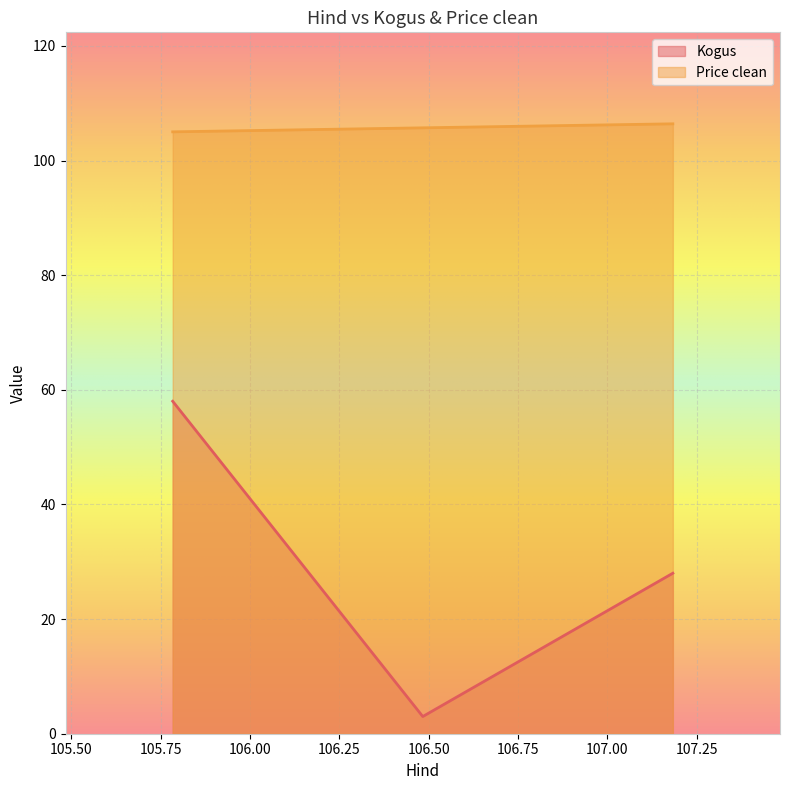

What is the total value across all series at 107.183333?

134.4